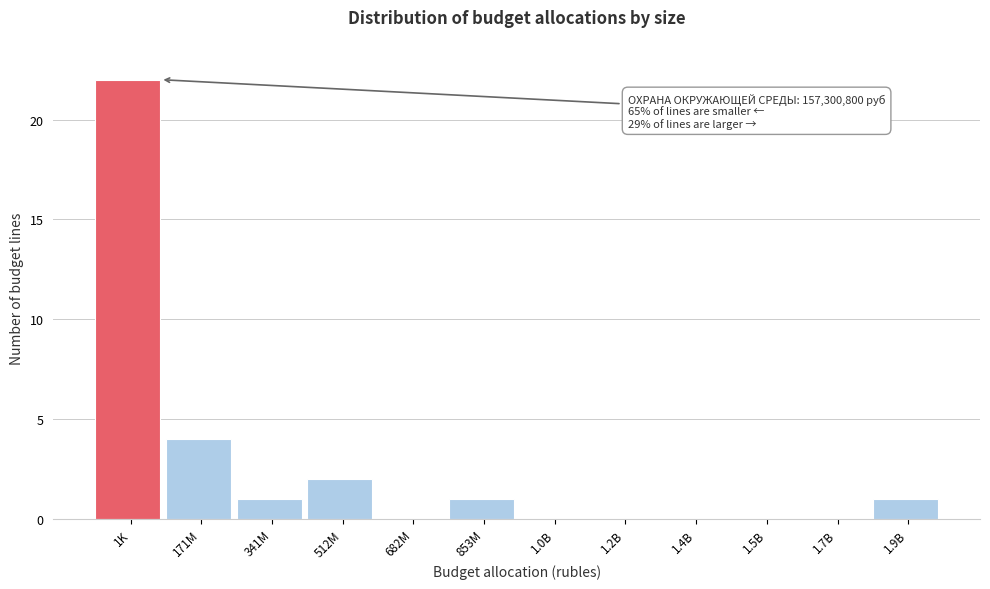

Reading left to right, what are all the values shown in this chart?

1K=22	171M=4	341M=1	512M=2	682M=0	853M=1	1.0B=0	1.2B=0	1.4B=0	1.5B=0	1.7B=0	1.9B=1